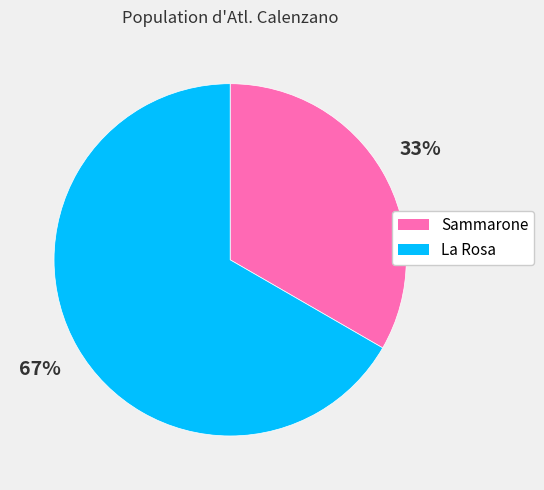

To the nearest percent, what percentage of the pie is La Rosa?

67%